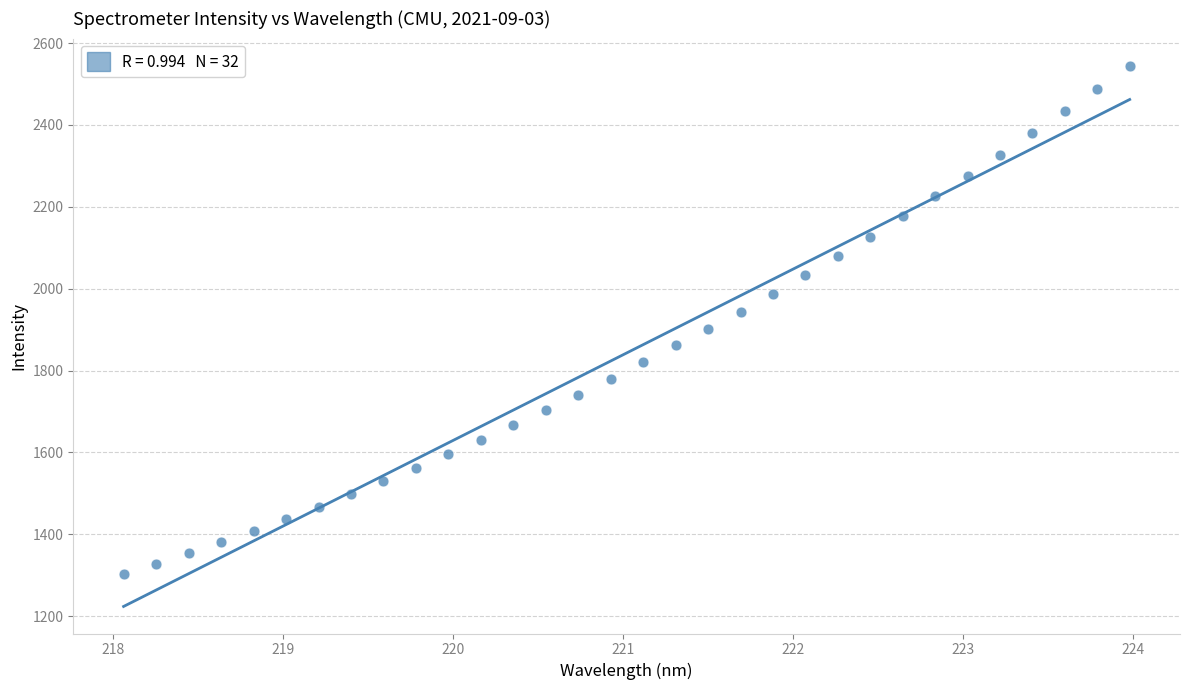

What is the range of Y values (max minus min)?

1241.8